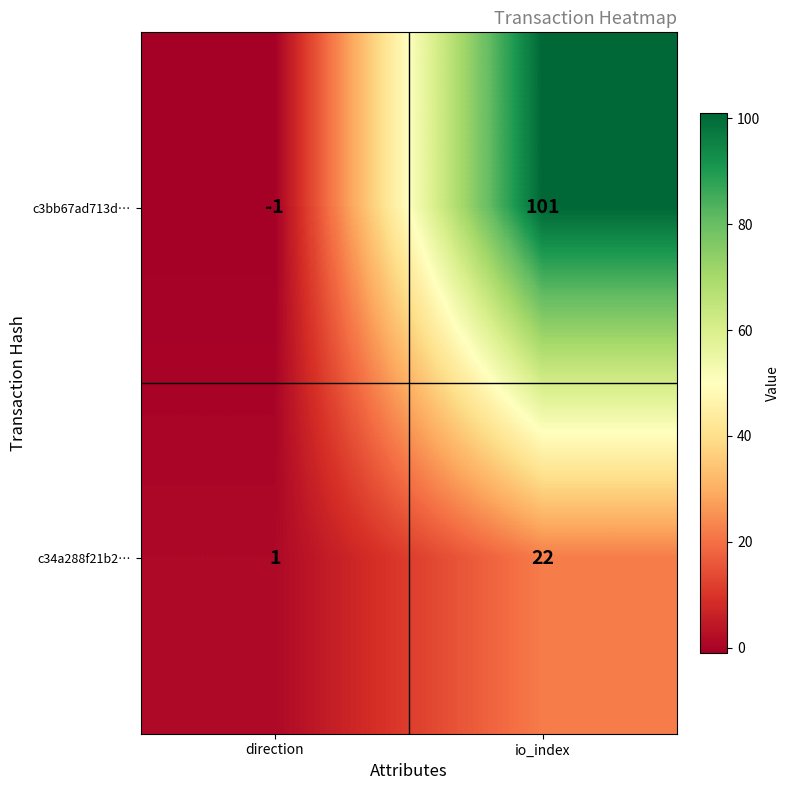

Reading left to right, what are all the values shown in this chart?

c3bb67ad713d…: -1	101
c34a288f21b2…: 1	22